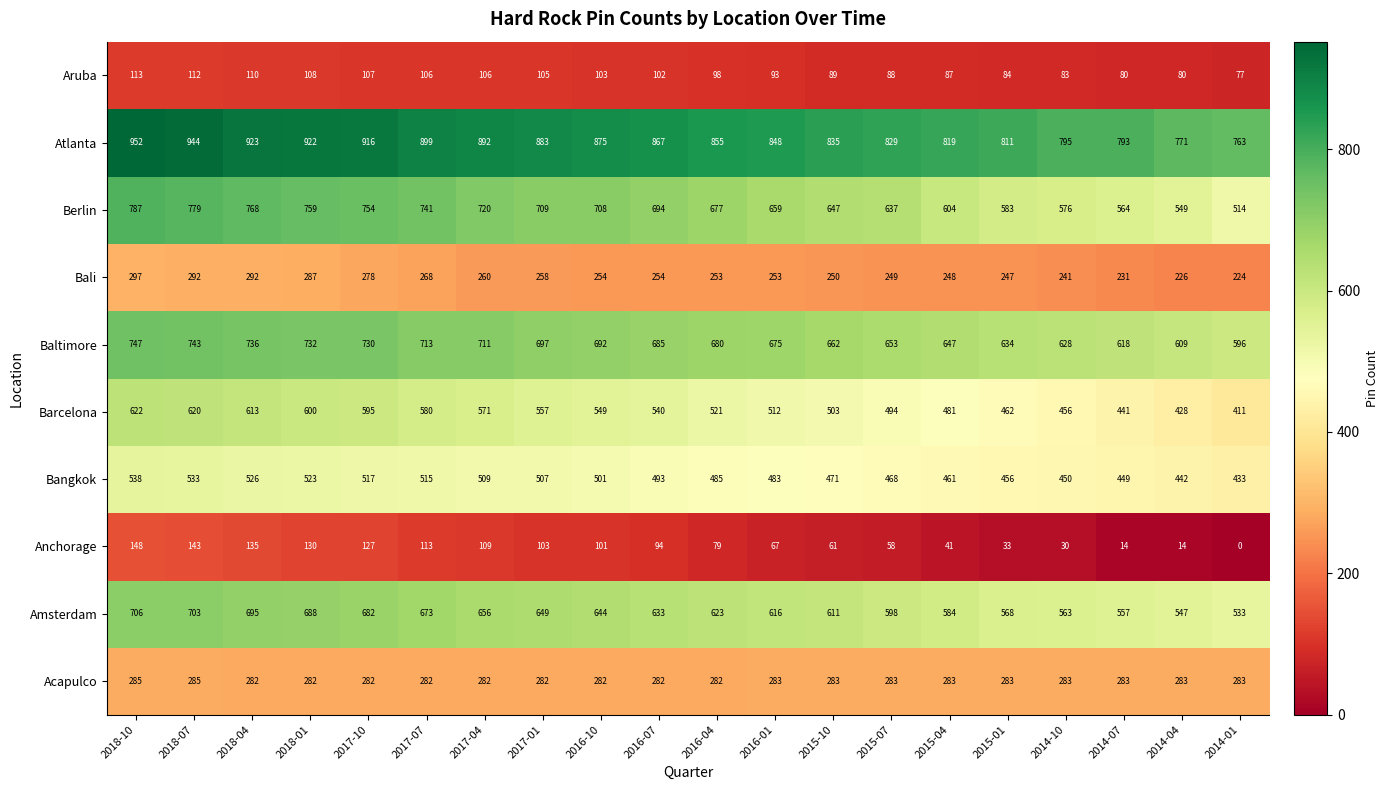

List the series in order of their peak value, highest first.

Atlanta, Berlin, Baltimore, Amsterdam, Barcelona, Bangkok, Bali, Acapulco, Anchorage, Aruba